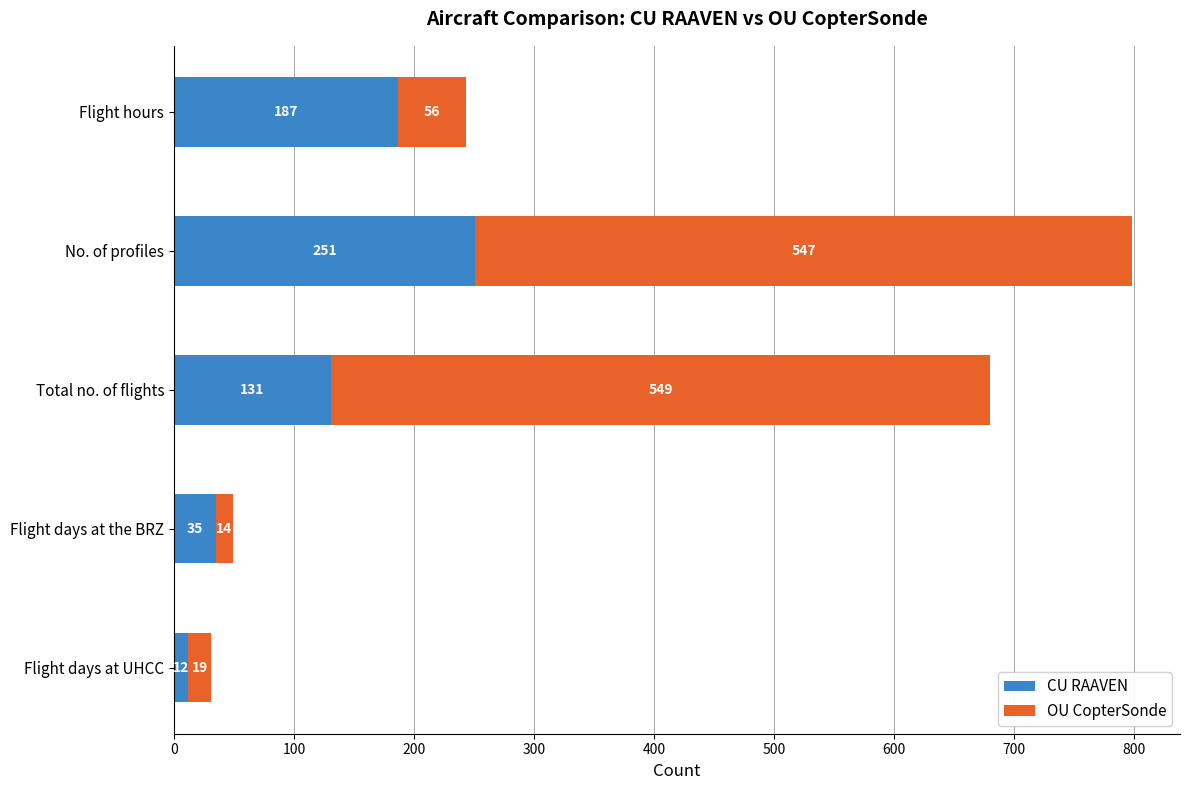

Rank the categories by CU RAAVEN value from lowest to highest.

Flight days at UHCC, Flight days at the BRZ, Total no. of flights, Flight hours, No. of profiles